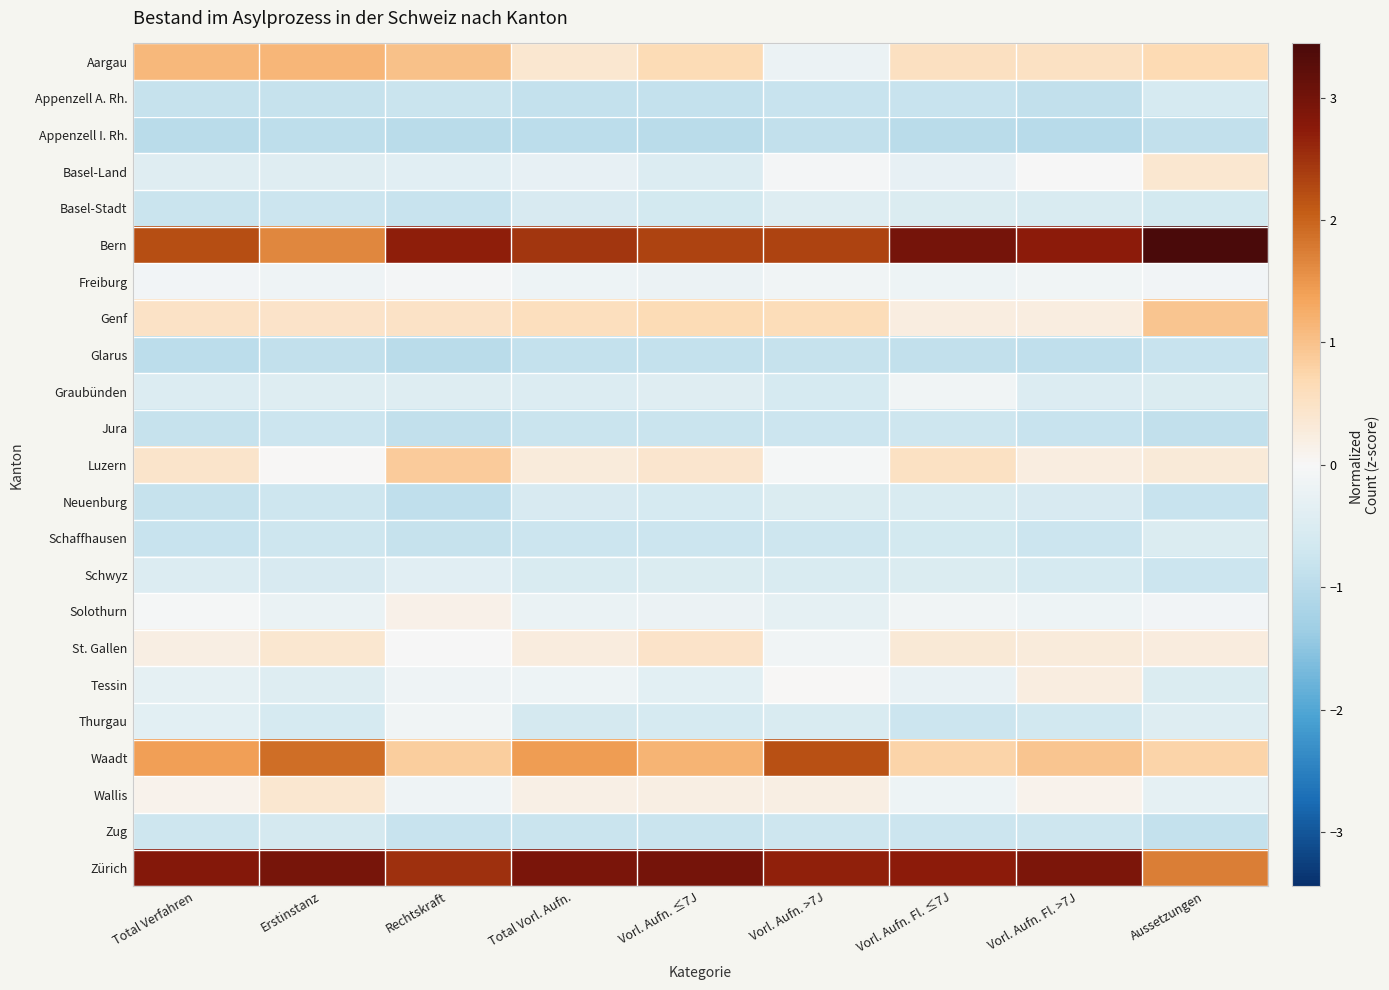

What is the minimum value shown in the chart?

-1.0